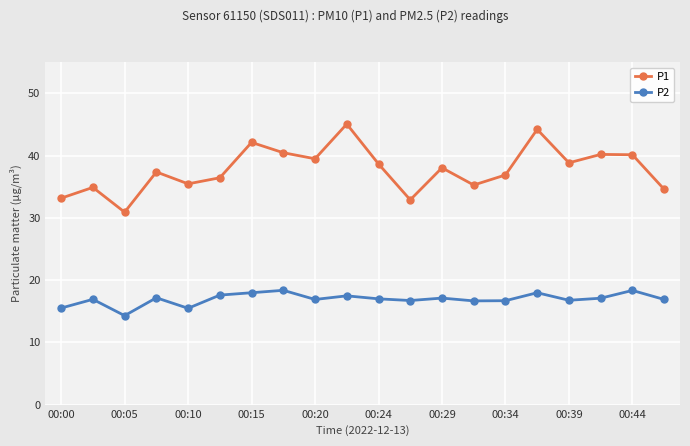

True or false: P1 has more than 2 points higher than both neighbors.

True